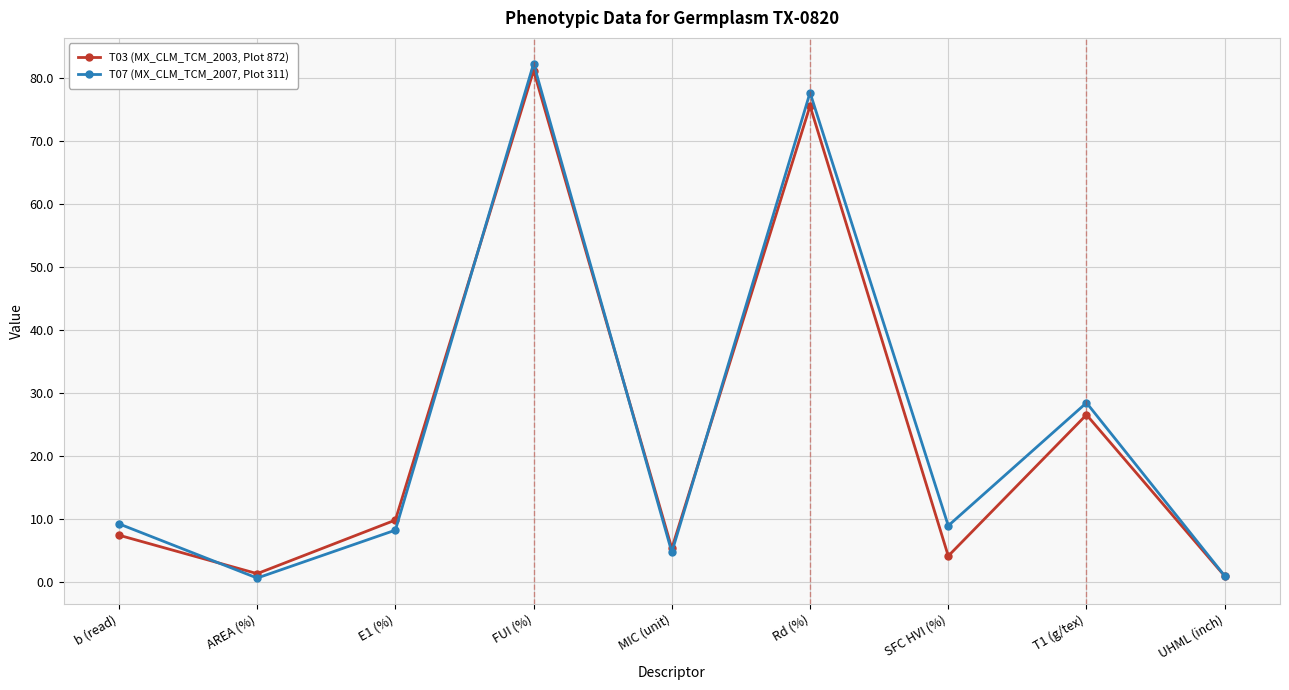

At which category does T07 (MX_CLM_TCM_2007, Plot 311) reach its first local valley?

AREA (%)